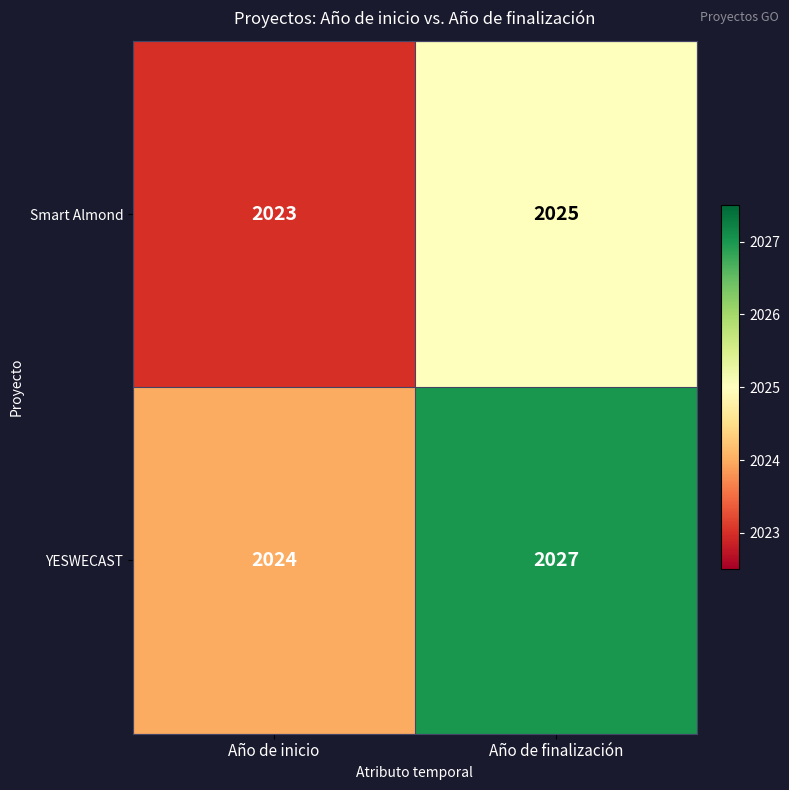

Rank the categories by YESWECAST value from highest to lowest.

Año de finalización, Año de inicio